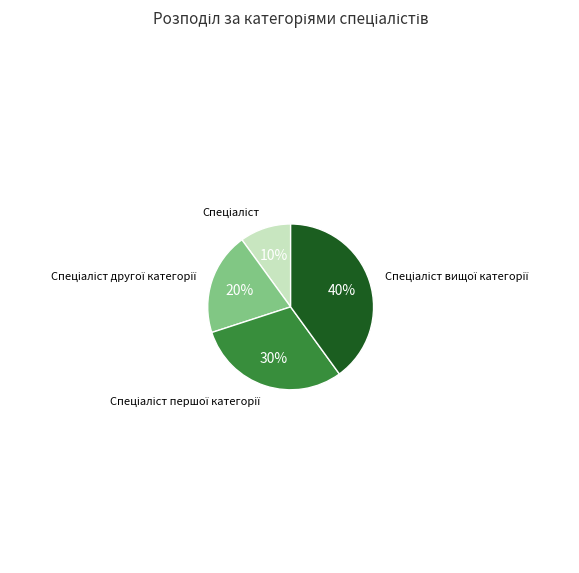

Does any single category account for the majority?

No